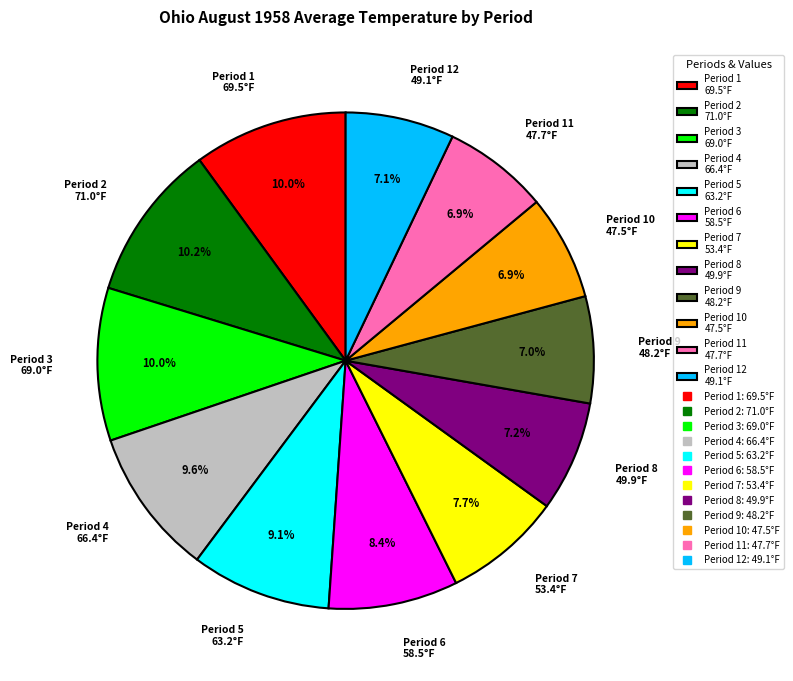

Does Period 2 71.0°F account for over 50% of the chart?

No